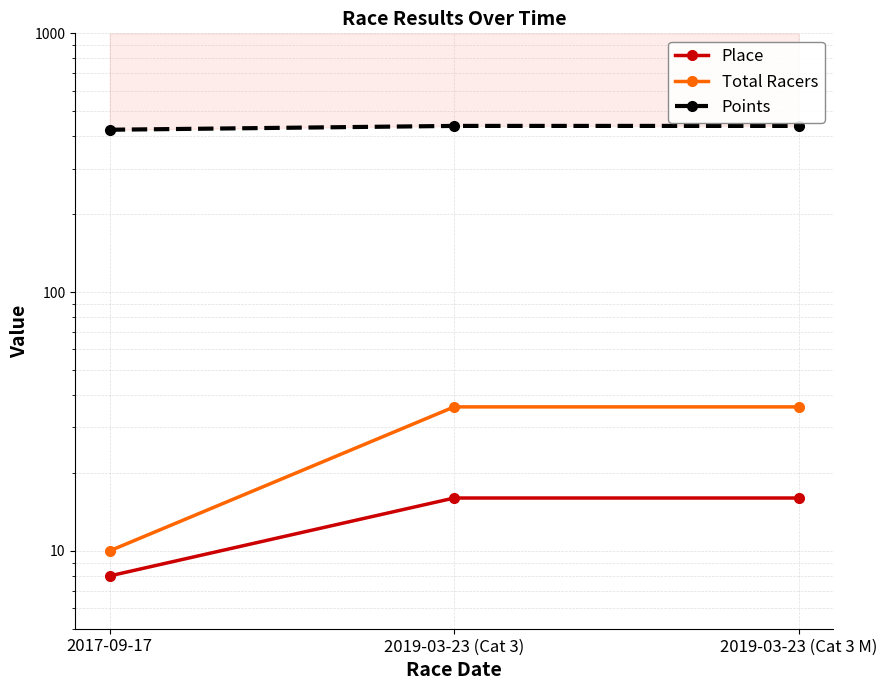

Reading left to right, list all the values displayed in this chart.

Place: 8.0	16.0	16.0
Total Racers: 10.0	36.0	36.0
Points: 424.0	438.8	438.8